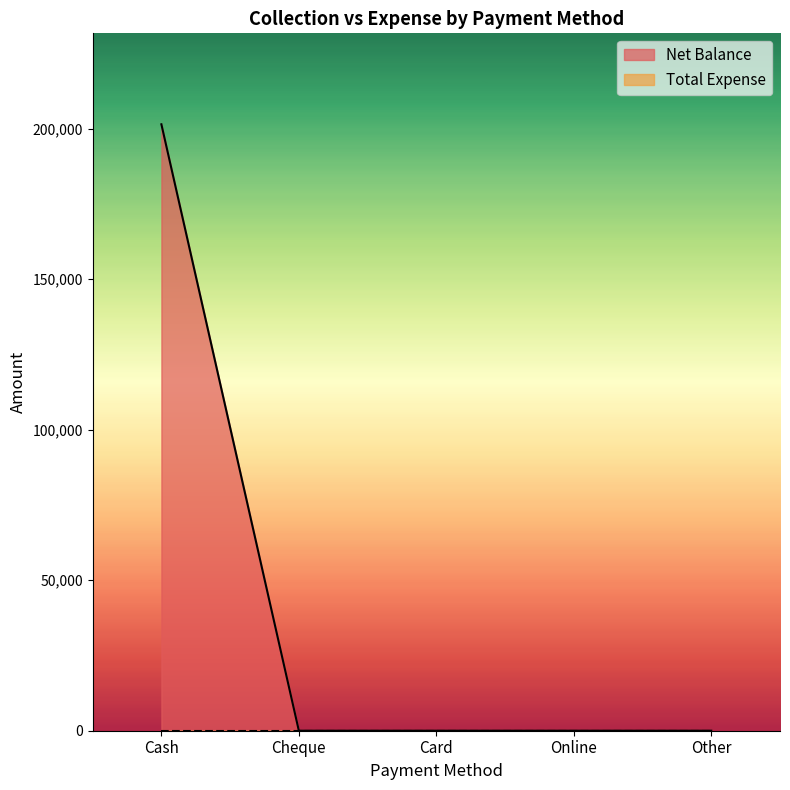

What is the difference between the values at Cash and Other?

201439